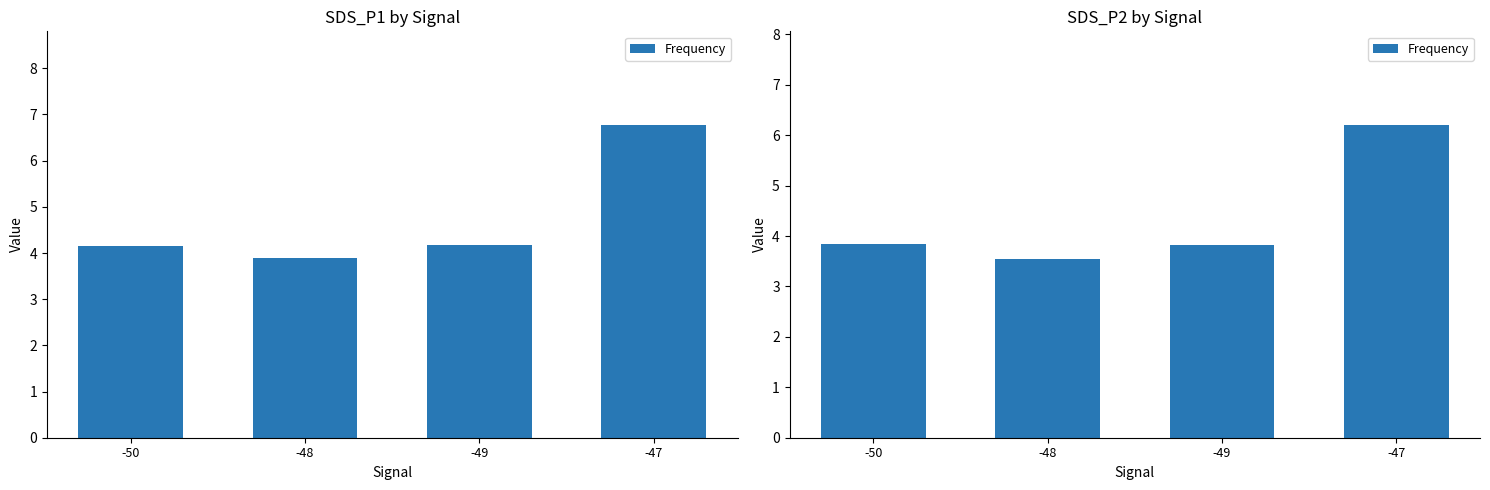

Which has a higher value, -47 or -50?

-47